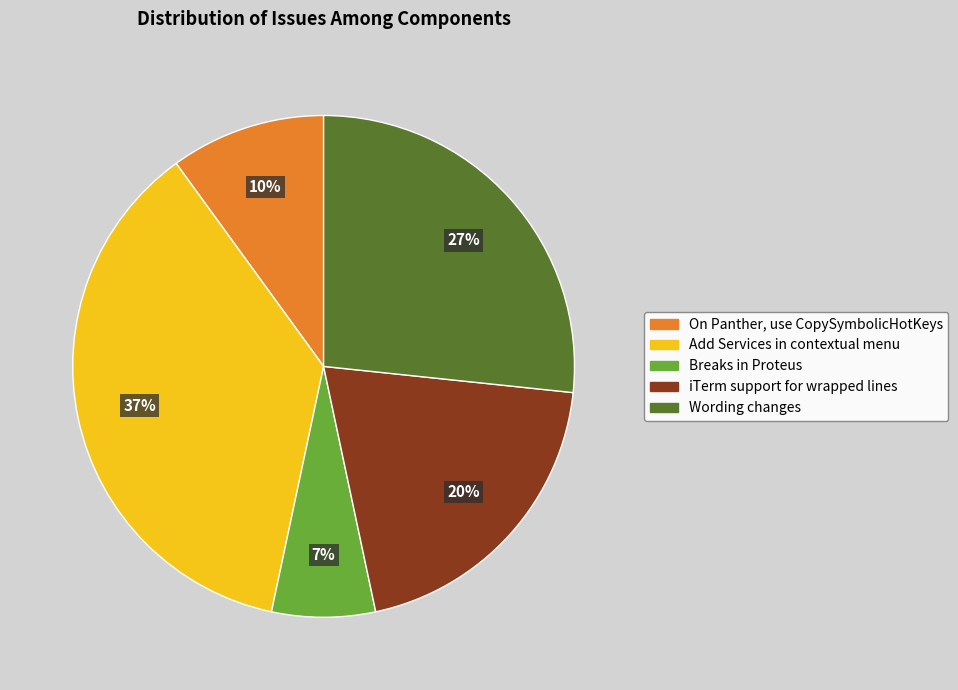

Which category has the smallest portion of the pie?

Breaks in Proteus